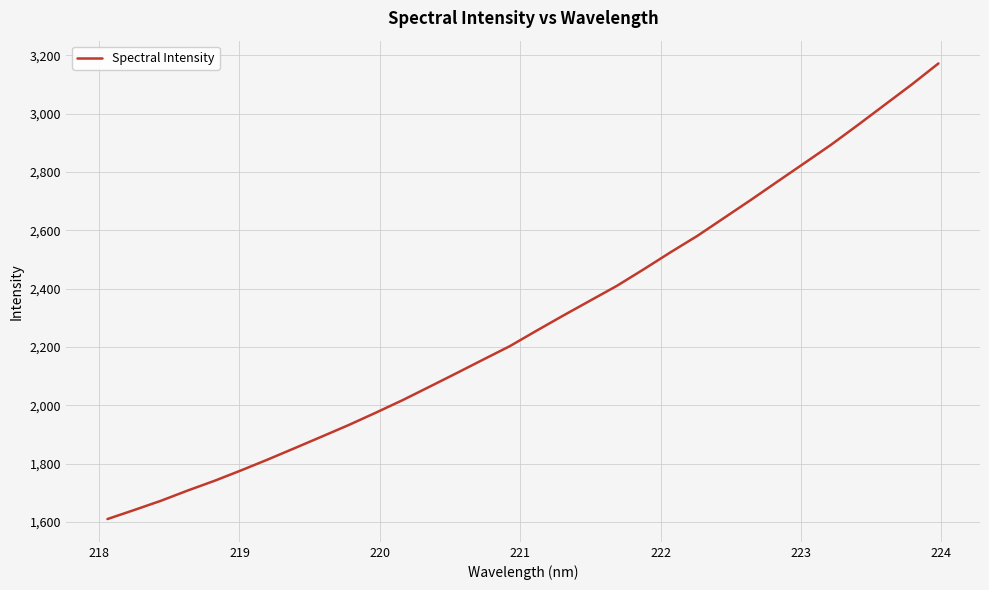

What is the minimum value shown in the chart?

1609.4